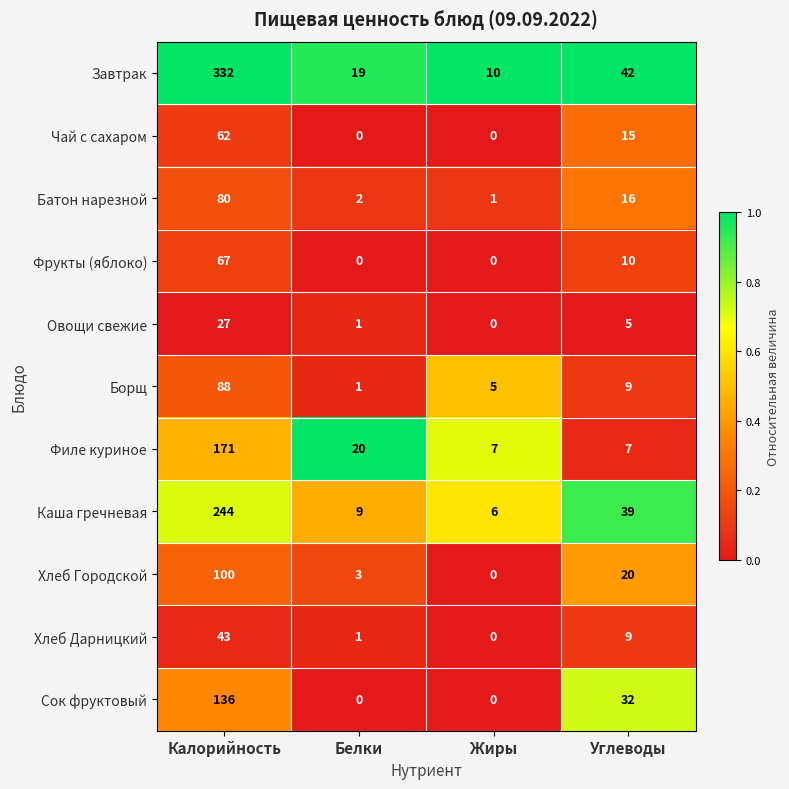

True or false: Каша гречневая has a value of 327 at Калорийность.

False